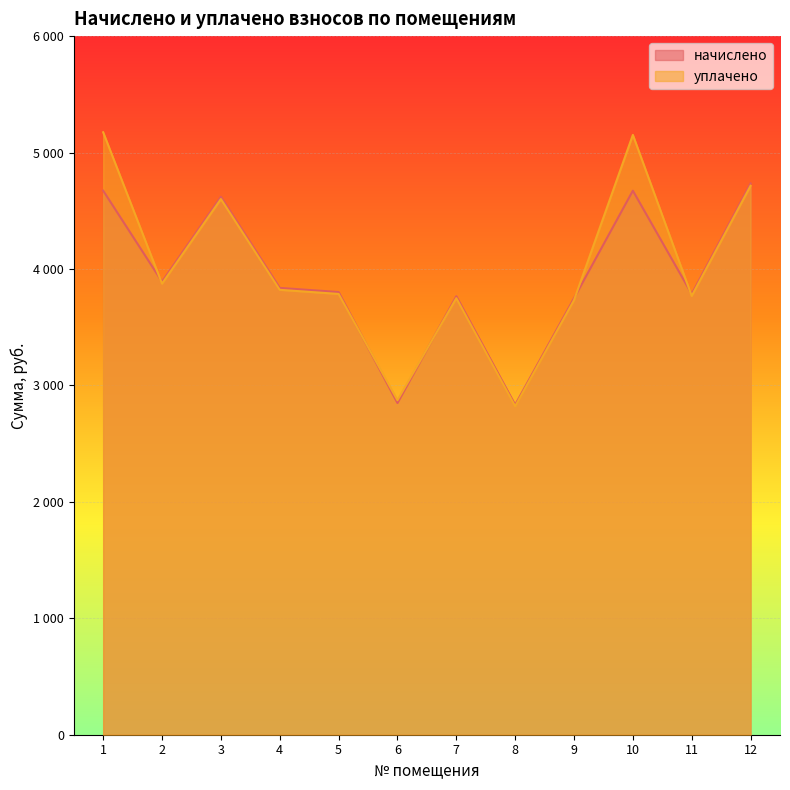

Which series changed the most between 4 and 6?

начислено